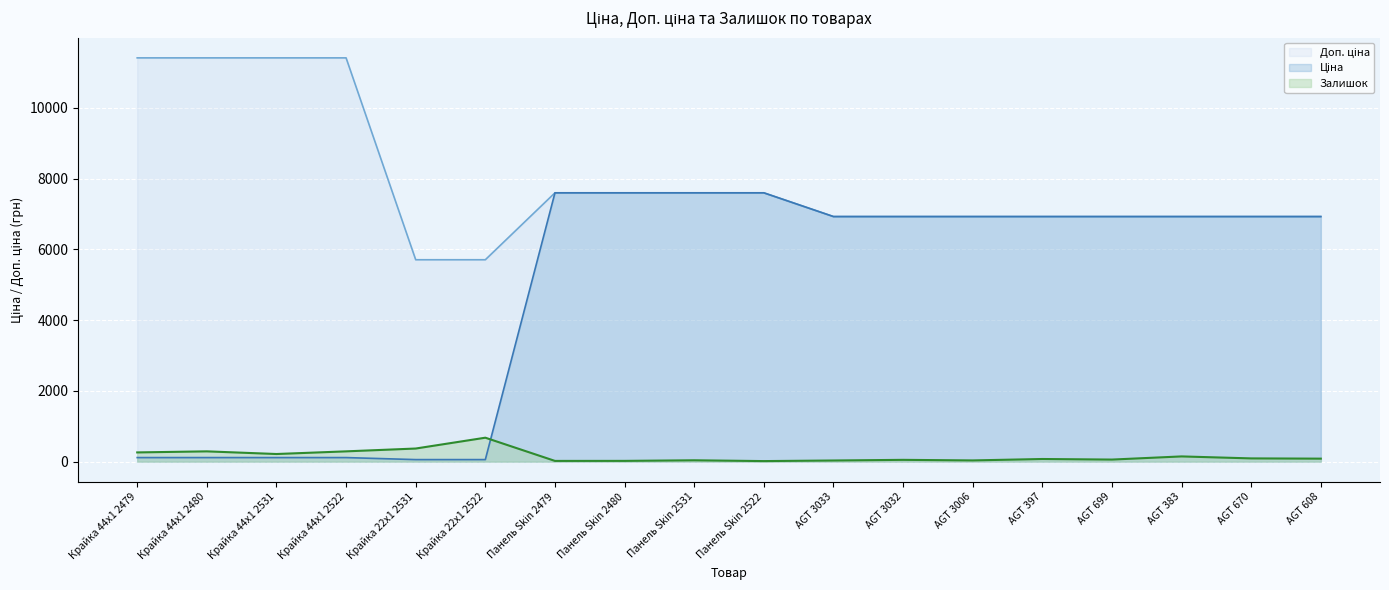

What is the sum of the Доп. ціна values at Панель Skin 2479 and Крайка 44x1 2479?

19006.5